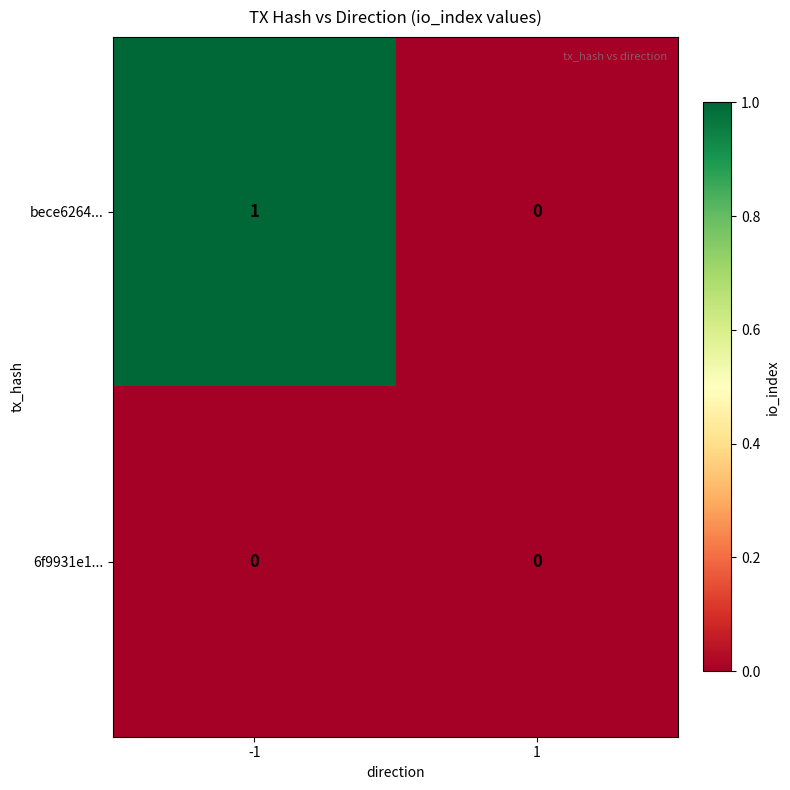

Which series has the widest spread of values?

bece6264...